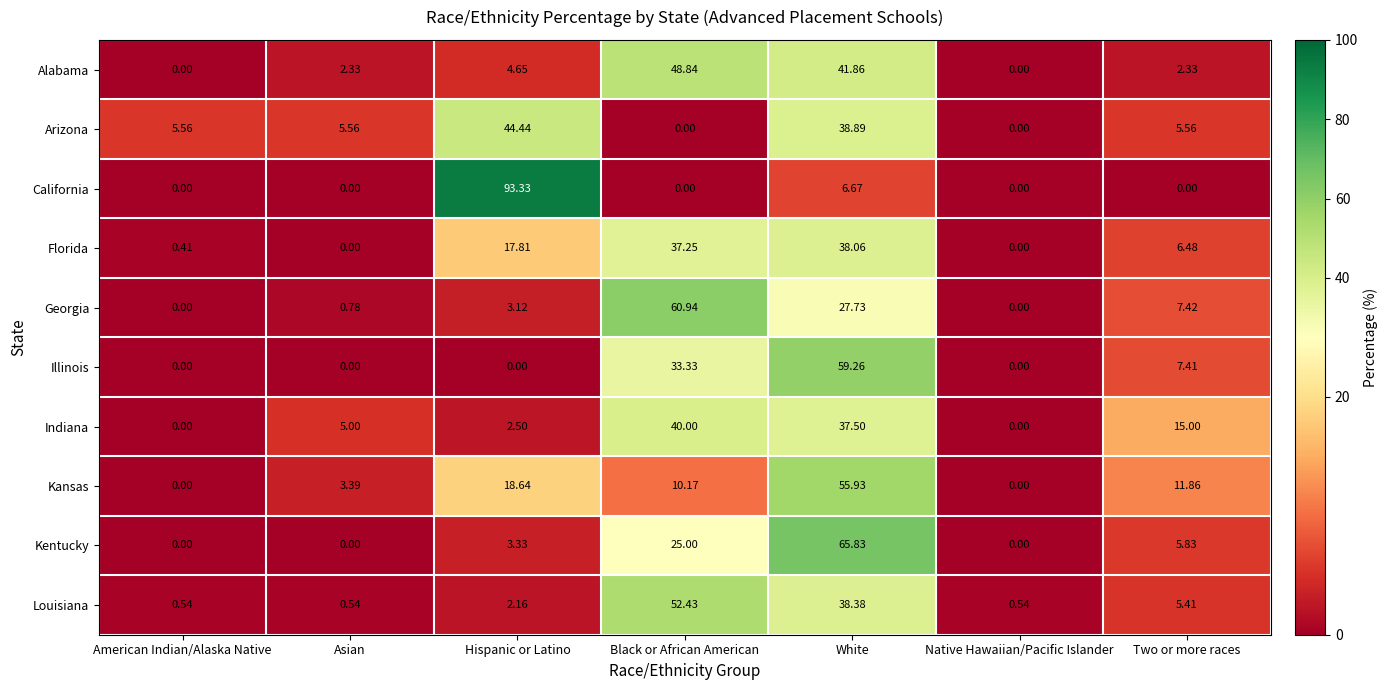

At which category is the sum across all series the highest?

White